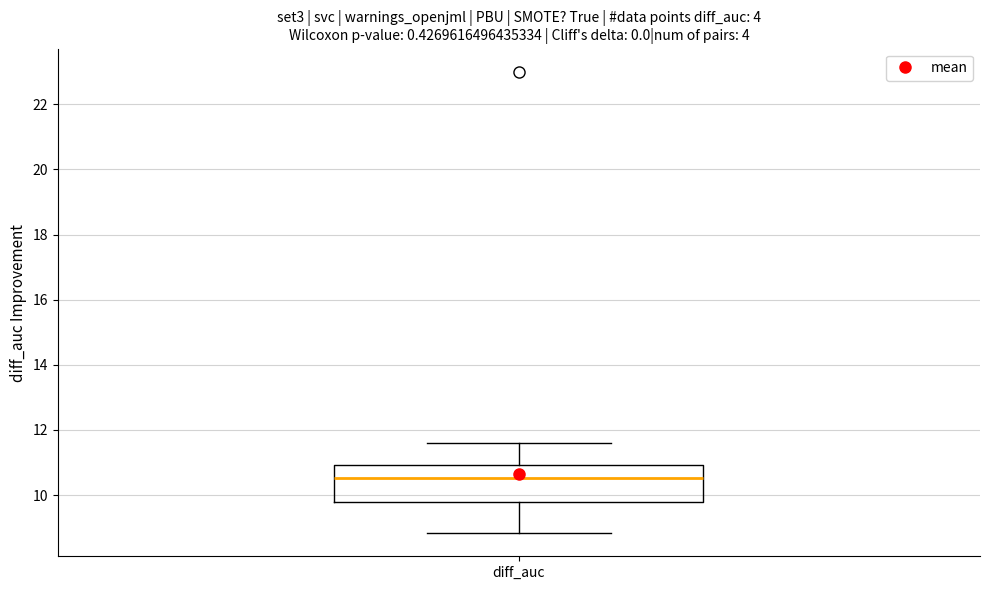

Transcribe this box plot: give where the median line is, the range the box spans, and where the two whiskers end, as read against the y-axis. The values are not printed on the chart, so give them approximately, as read against the axis.

median 10.6, box 9.8 to 11.0, whiskers 8.8 to 11.6